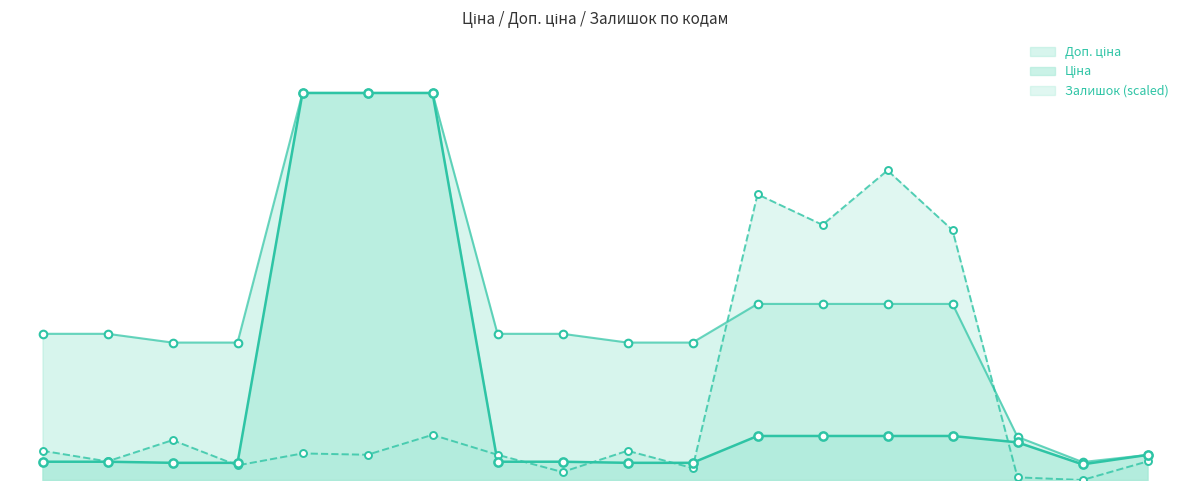

At which category is the sum across all series the highest?

273702128